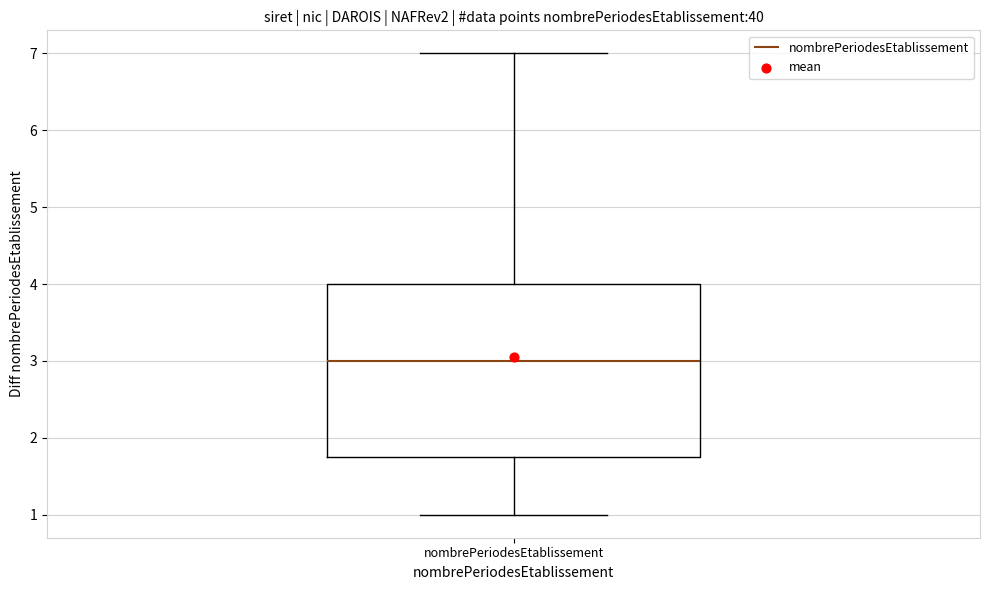

Where is the lower edge of the box for nombrePeriodesEtablissement on the y-axis? The values are not printed on the chart, so give them approximately, as read against the axis.

1.8